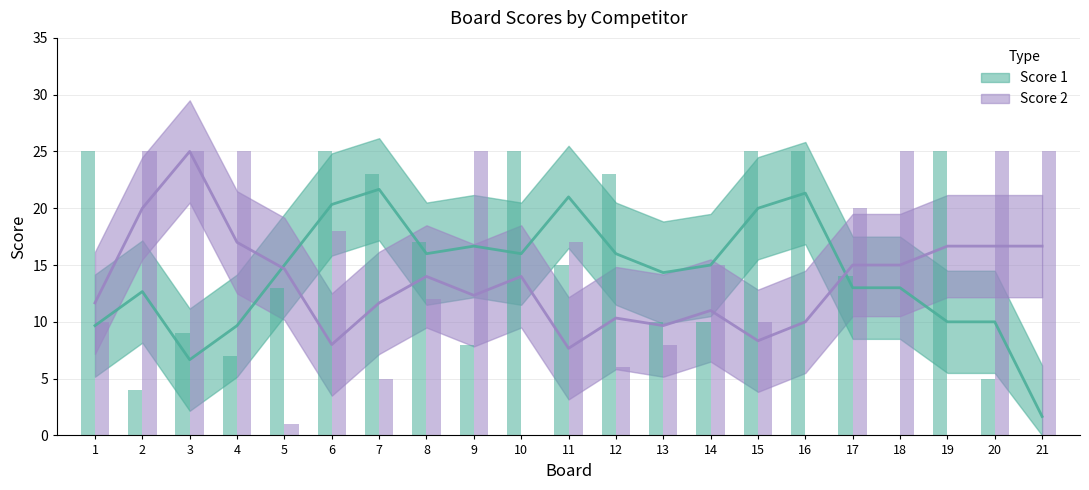

What are all the series names shown in the legend?

Score 1, Score 2